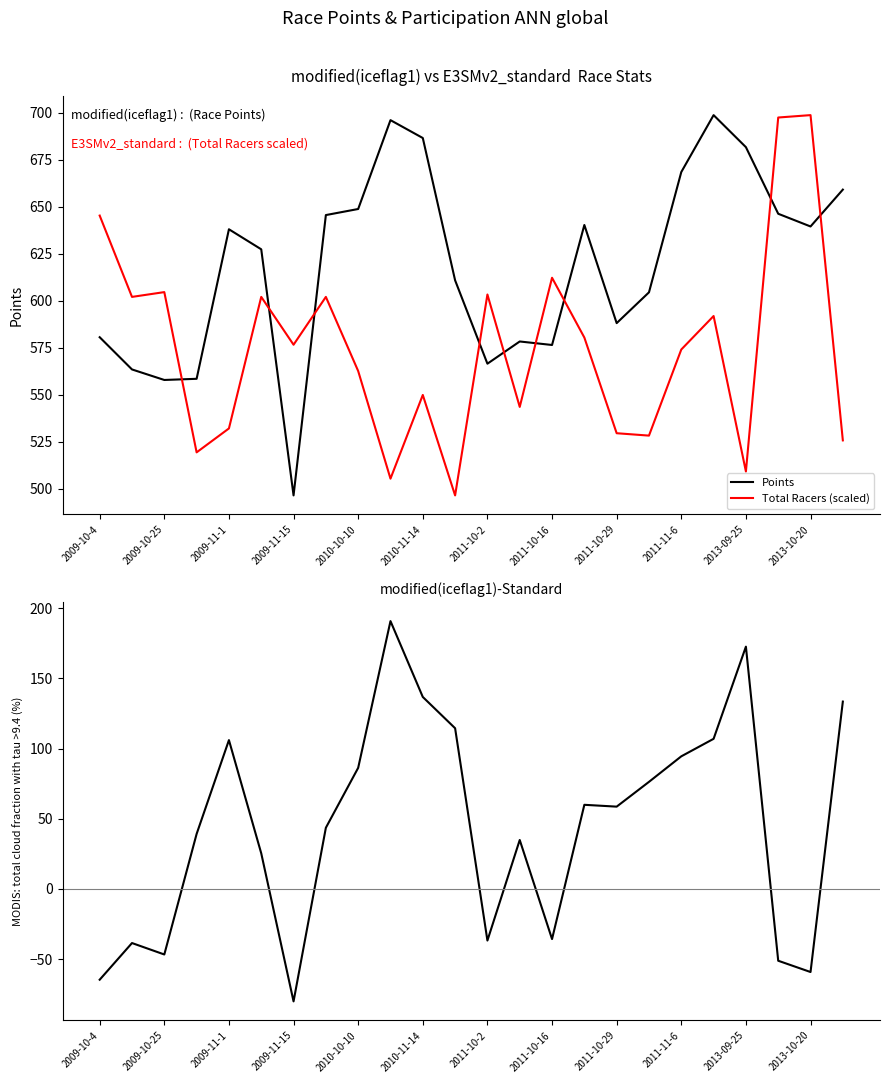

After their last crossing, which series has the higher values: Points or Total Racers (scaled)?

Points